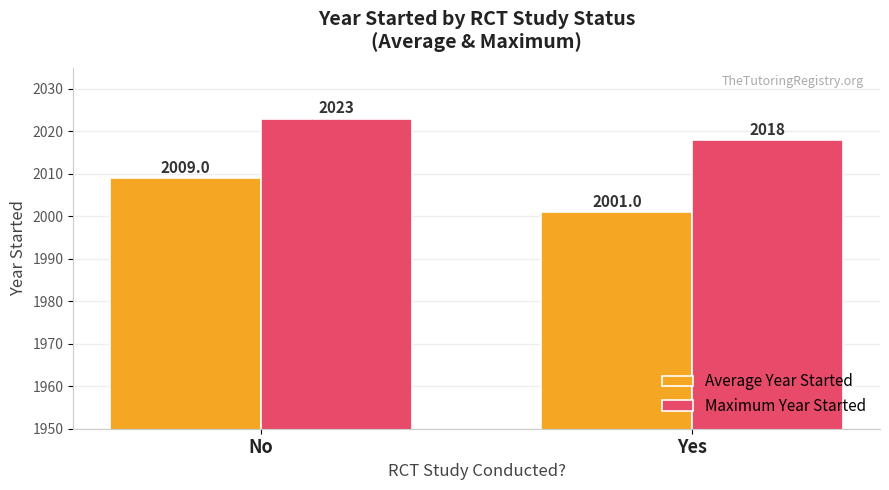

What is the approximate value of Average Year Started at Yes?

2001